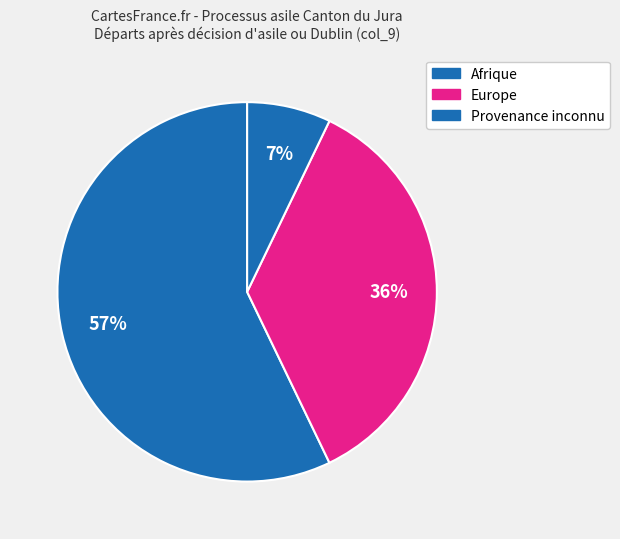

Count the number of slices in the pie.

3